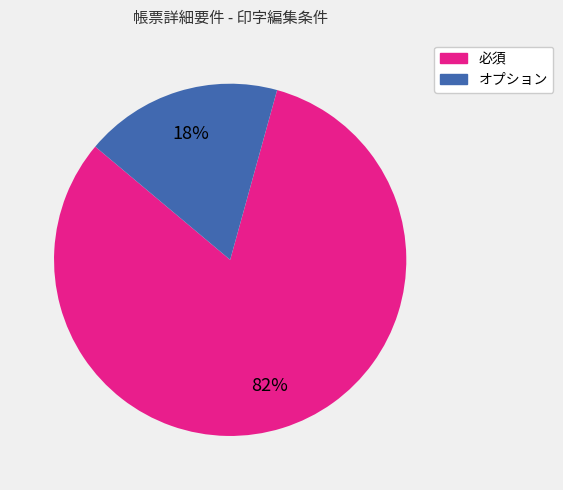

Does any single category account for the majority?

Yes